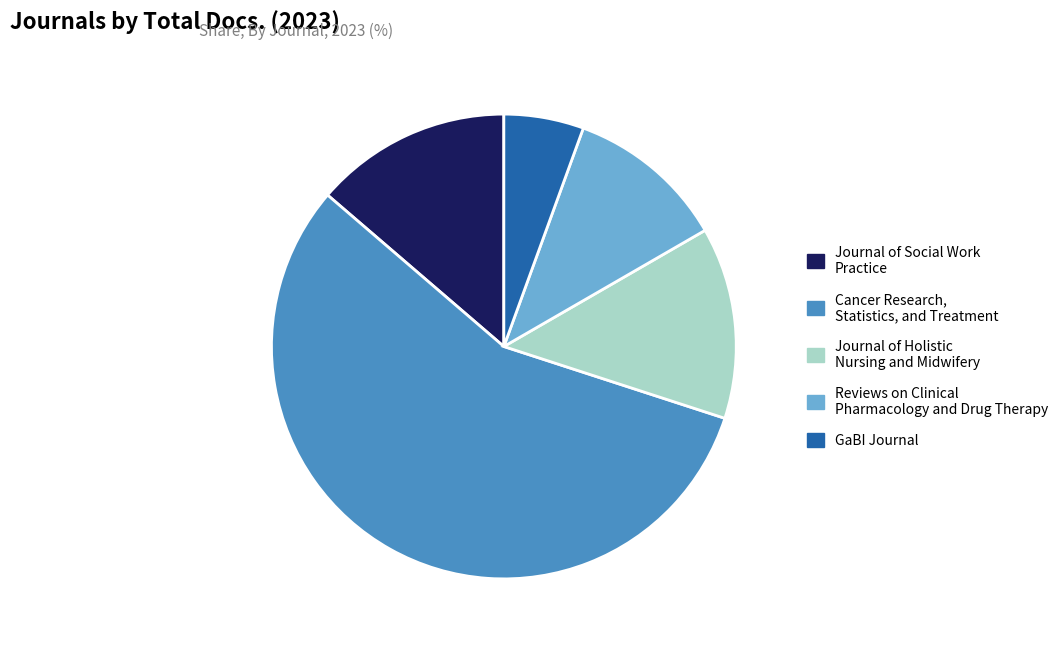

True or false: Journal of Social Work Practice accounts for 14% of the total.

True